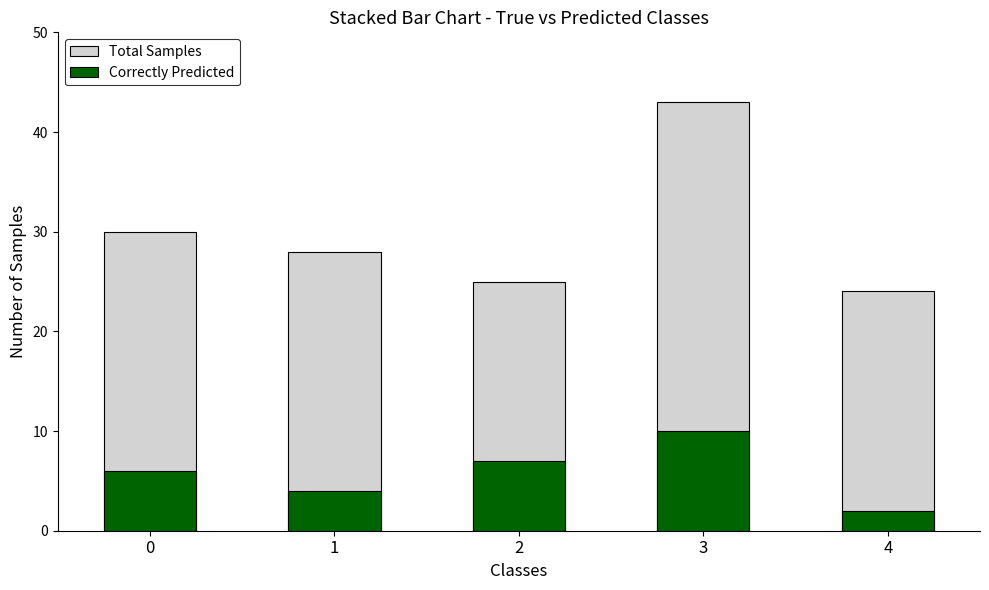

What is the difference between the Total Samples values at 0 and 4?

6